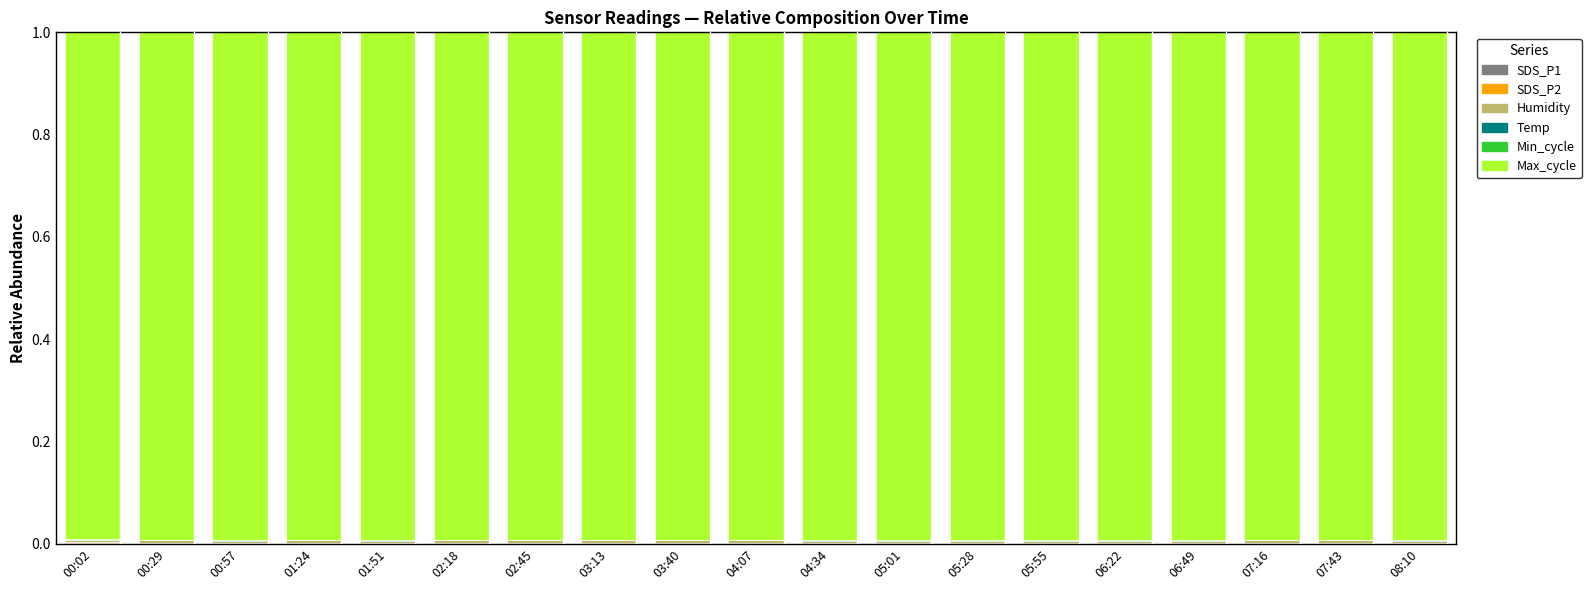

The value of Min_cycle at 00:29 is 0.0. True or false?

False